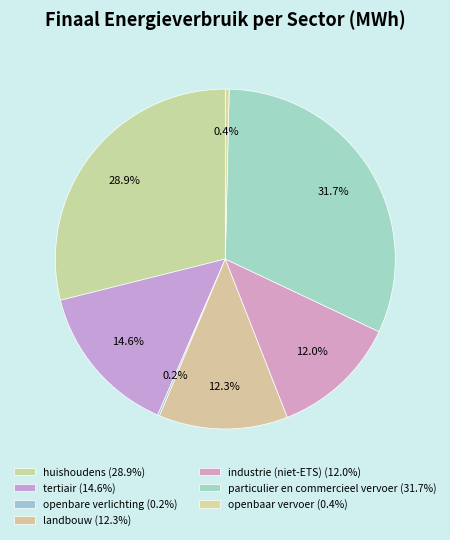

Is the sum of particulier en commercieel vervoer and huishoudens greater than half?

Yes